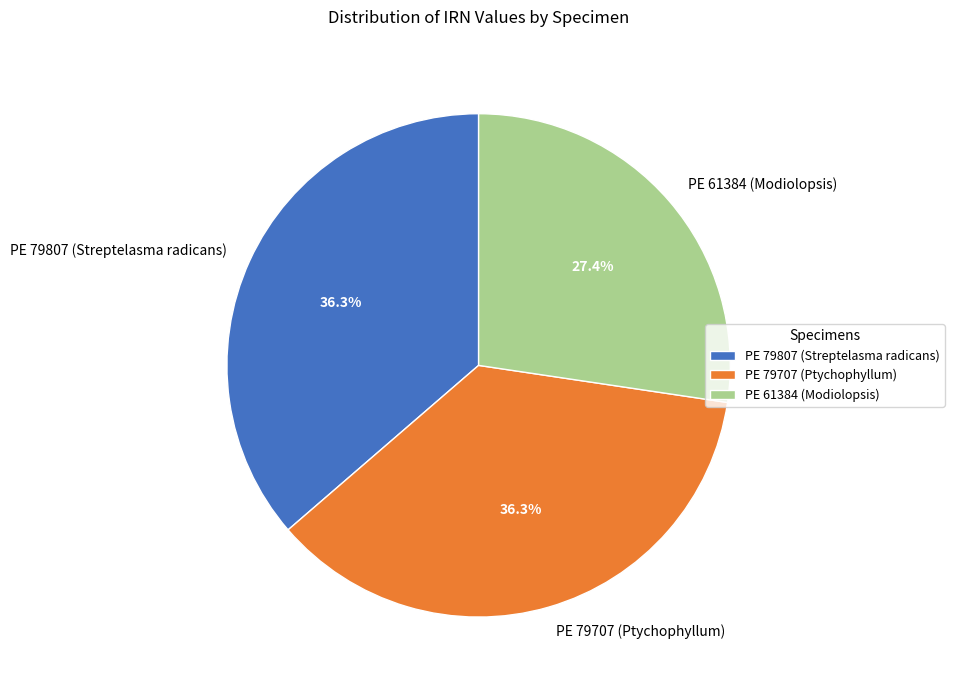

Approximately how many times larger is the value at PE 79707 (Ptychophyllum) compared to PE 79807 (Streptelasma radicans)?

1.0